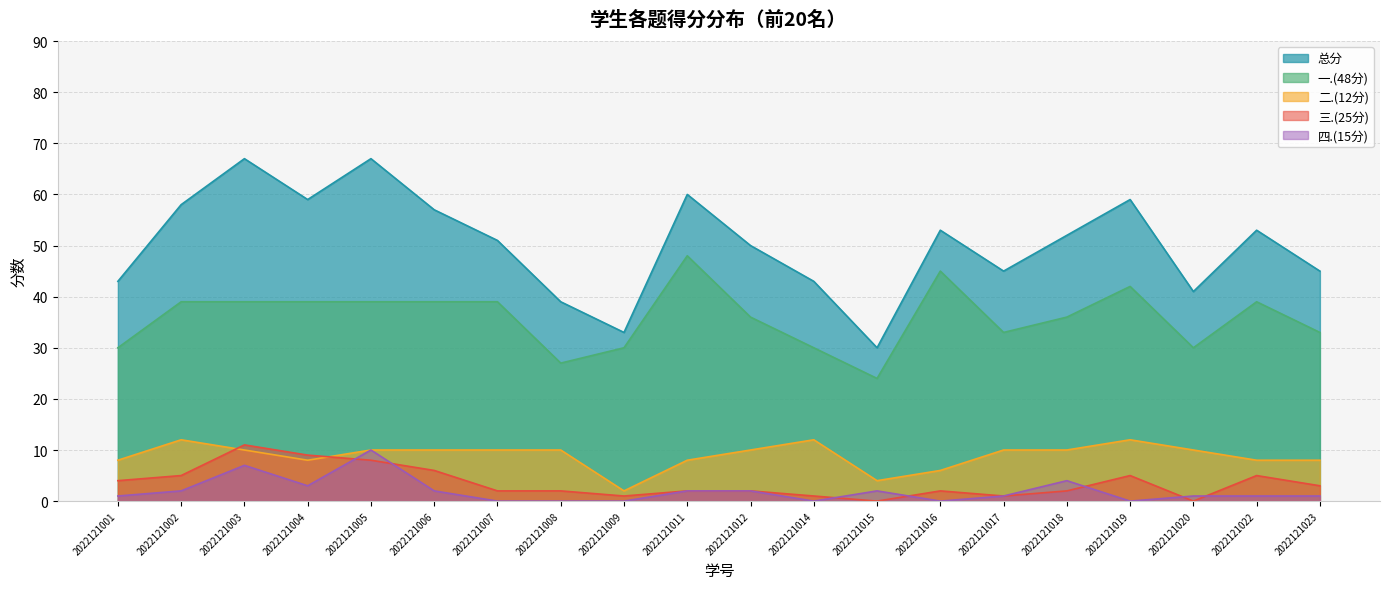

At 2022121012, list the series in order from largest to smallest.

总分, 一.(48分), 二.(12分), 三.(25分), 四.(15分)